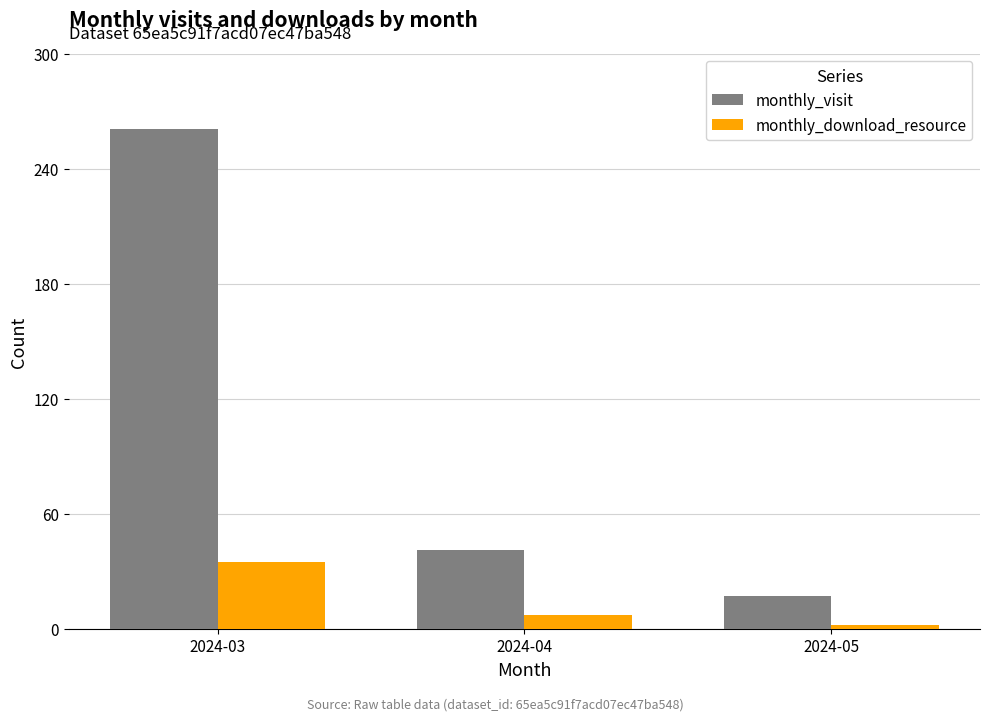

The value of monthly_visit at 2024-04 is 66. True or false?

False